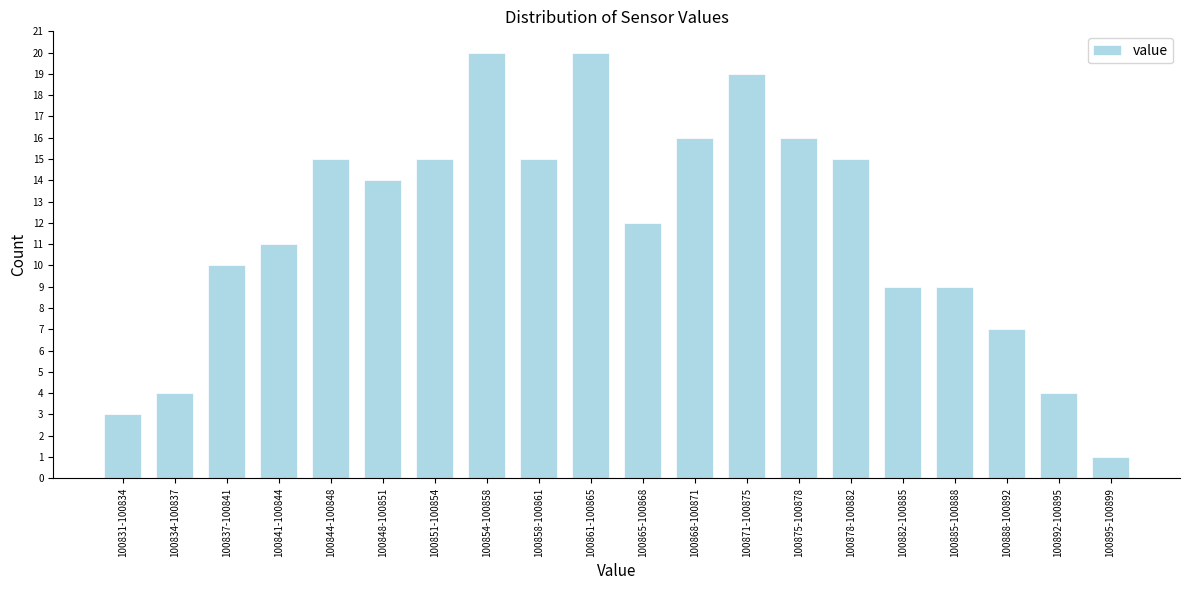

Reading right to left, what are all the values shown in this chart?

100895-100899=1	100892-100895=4	100888-100892=7	100885-100888=9	100882-100885=9	100878-100882=15	100875-100878=16	100871-100875=19	100868-100871=16	100865-100868=12	100861-100865=20	100858-100861=15	100854-100858=20	100851-100854=15	100848-100851=14	100844-100848=15	100841-100844=11	100837-100841=10	100834-100837=4	100831-100834=3